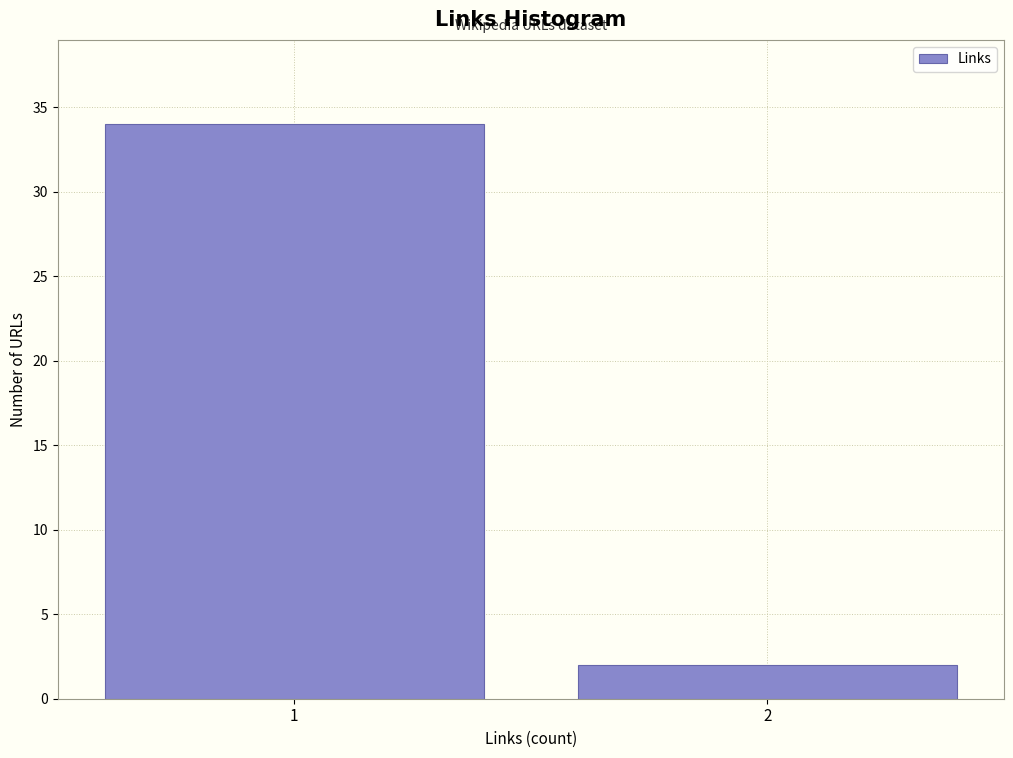

Reading left to right, what are all the values shown in this chart?

1=34	2=2